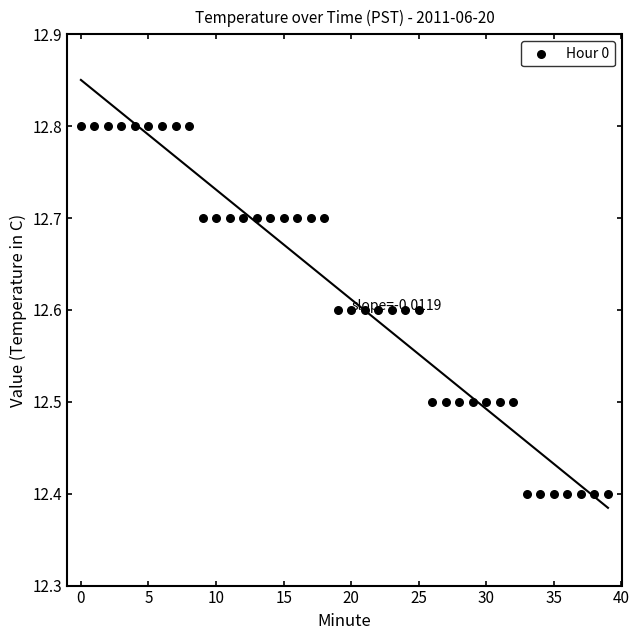

What is the range of Y values (max minus min)?

0.4